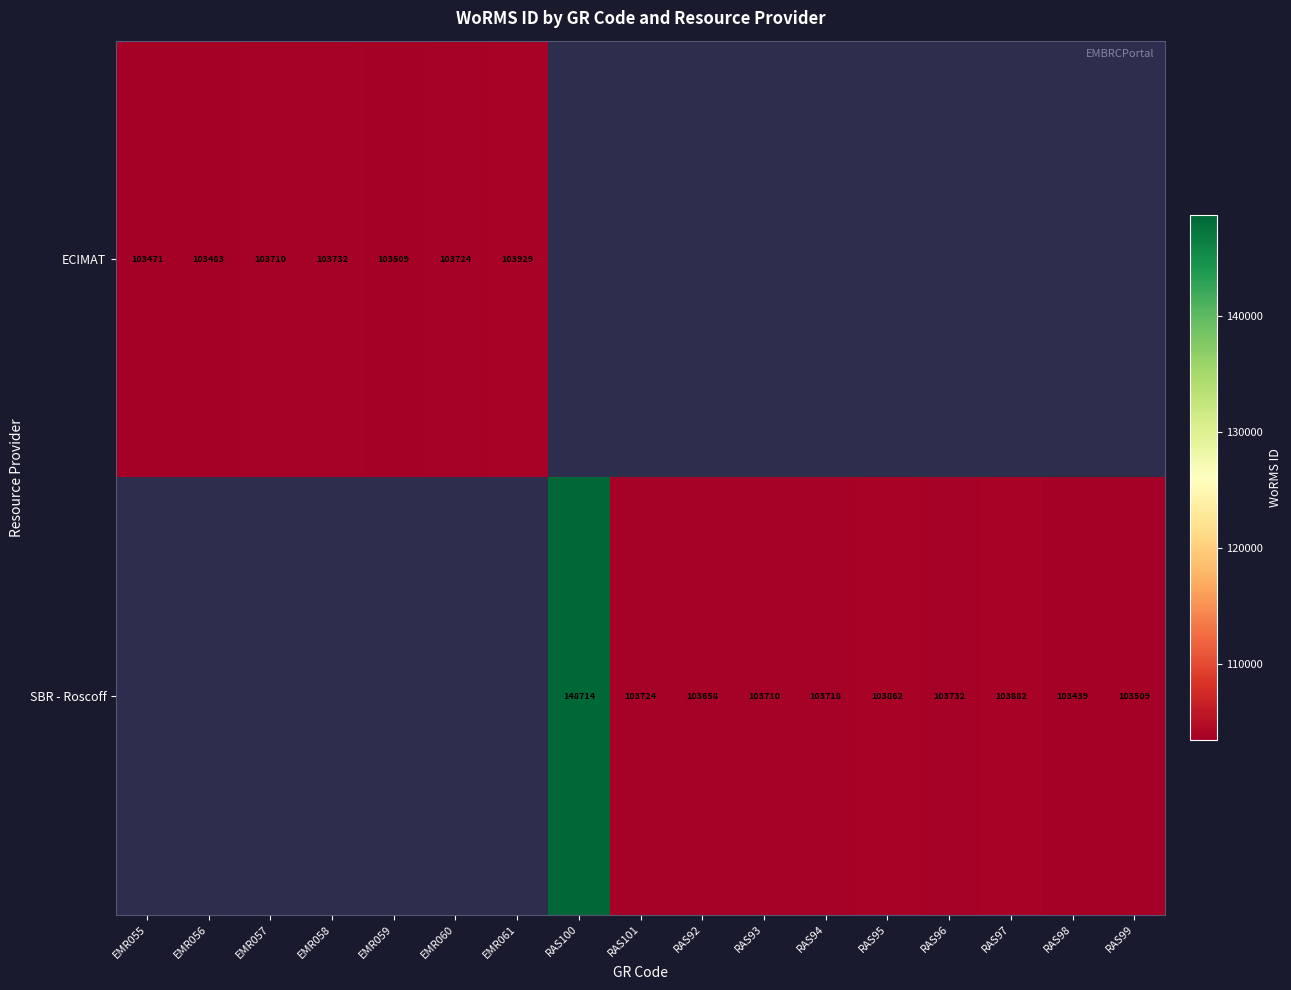

The value of SBR - Roscoff at RAS96 is 66678. True or false?

False